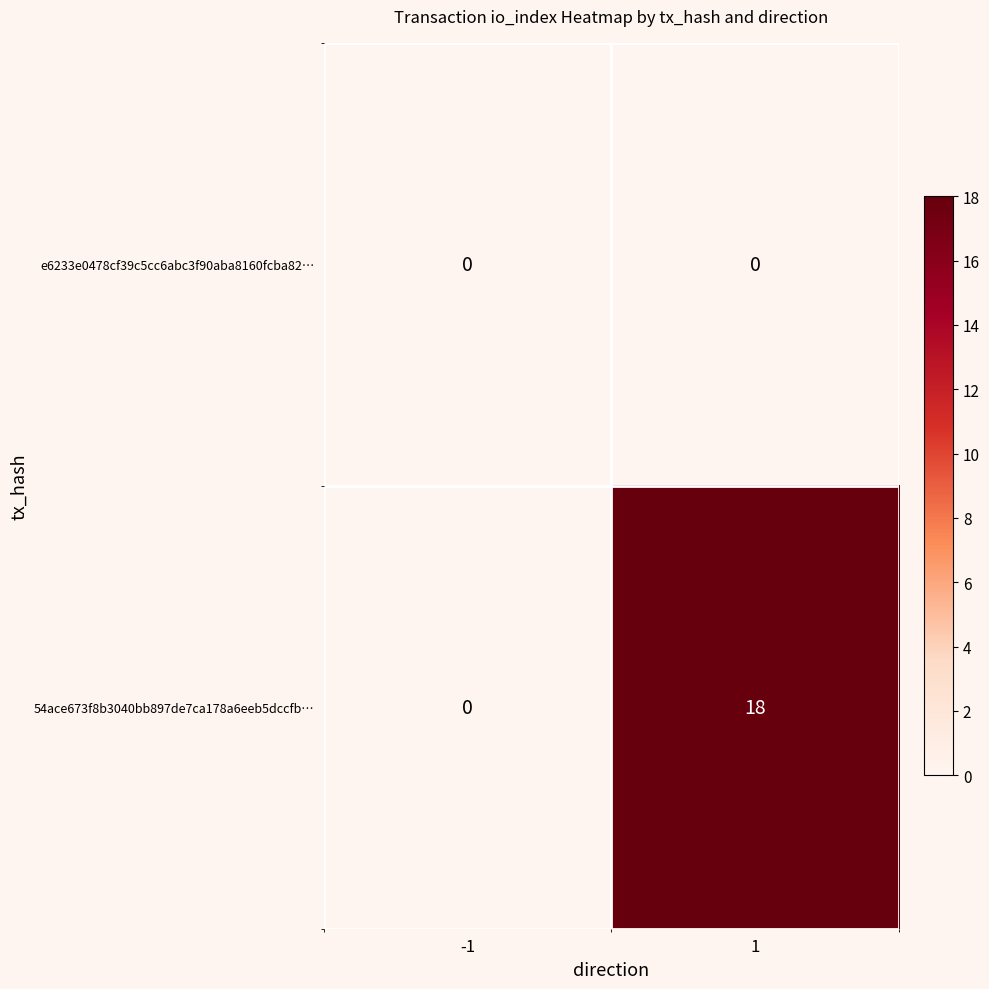

The 54ace673f8b3040bb897de7ca178a6eeb5dccfb… series shows 7 at -1. True or false?

False